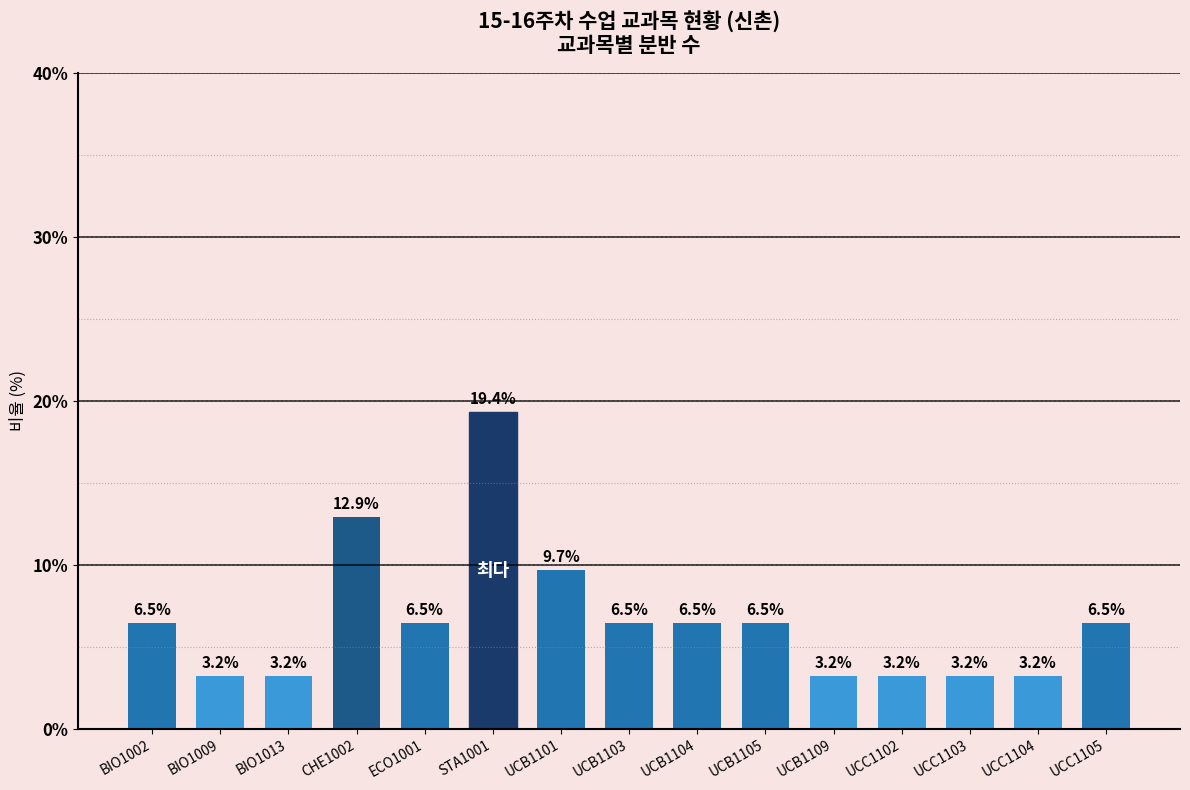

How many series are shown in this chart?

1